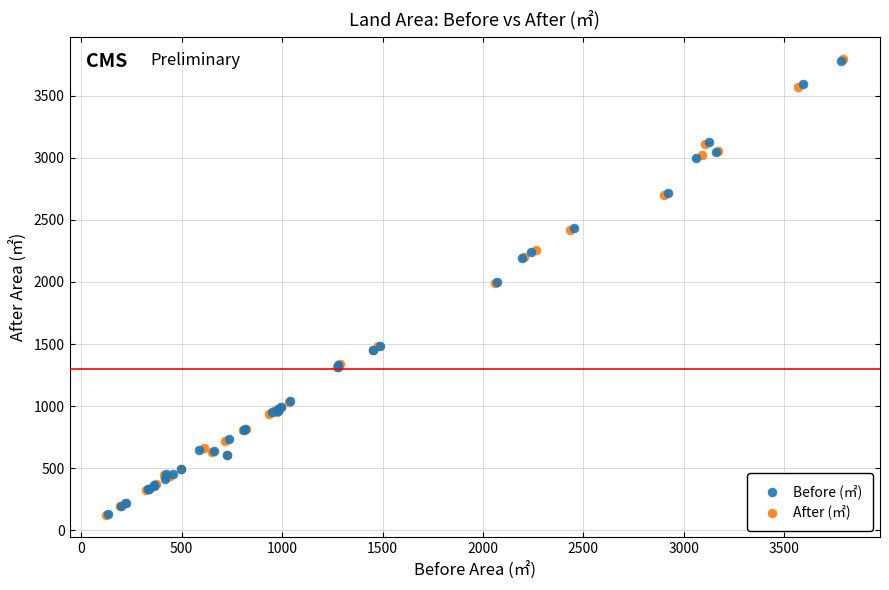

Which series has the largest Y range (max minus min)?

After (㎡)